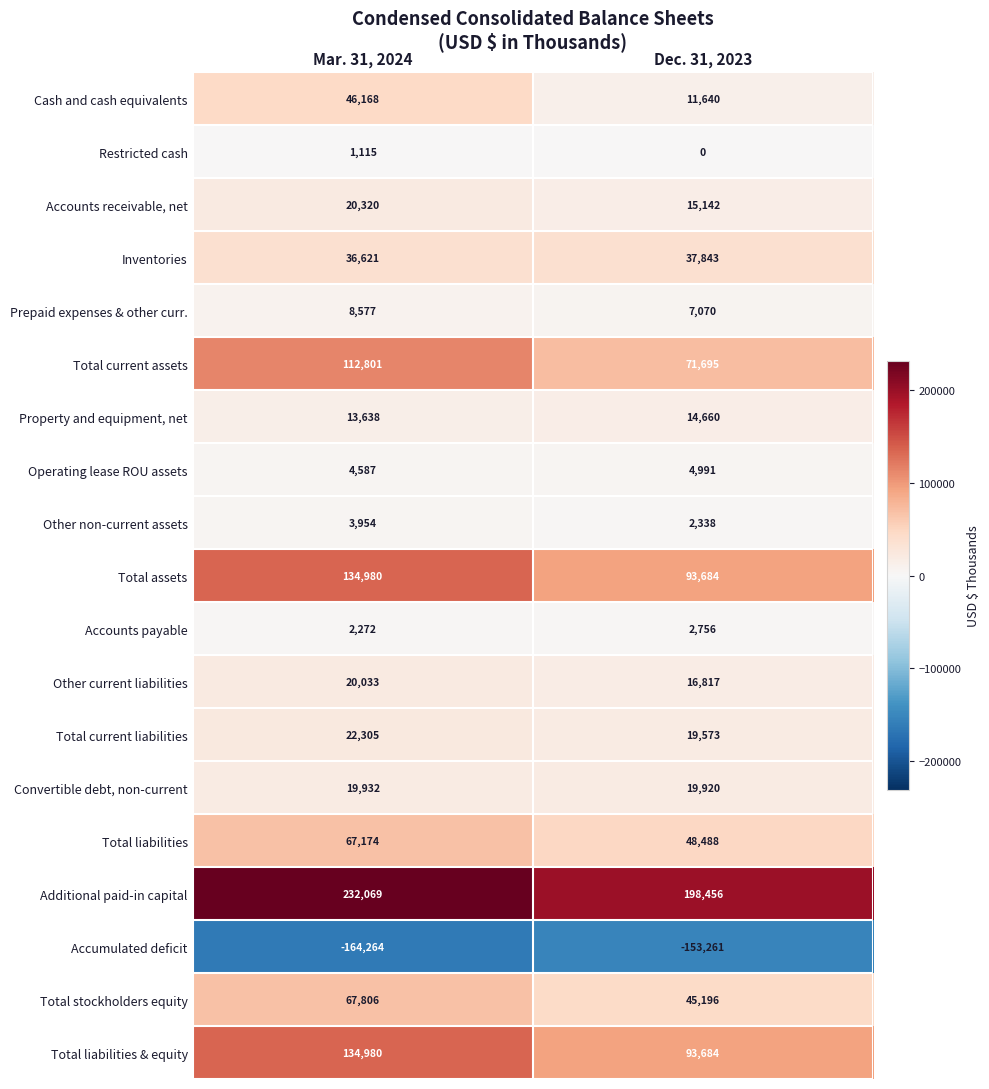

What value does the Total assets series have at Dec. 31, 2023, to the nearest 50?

93700